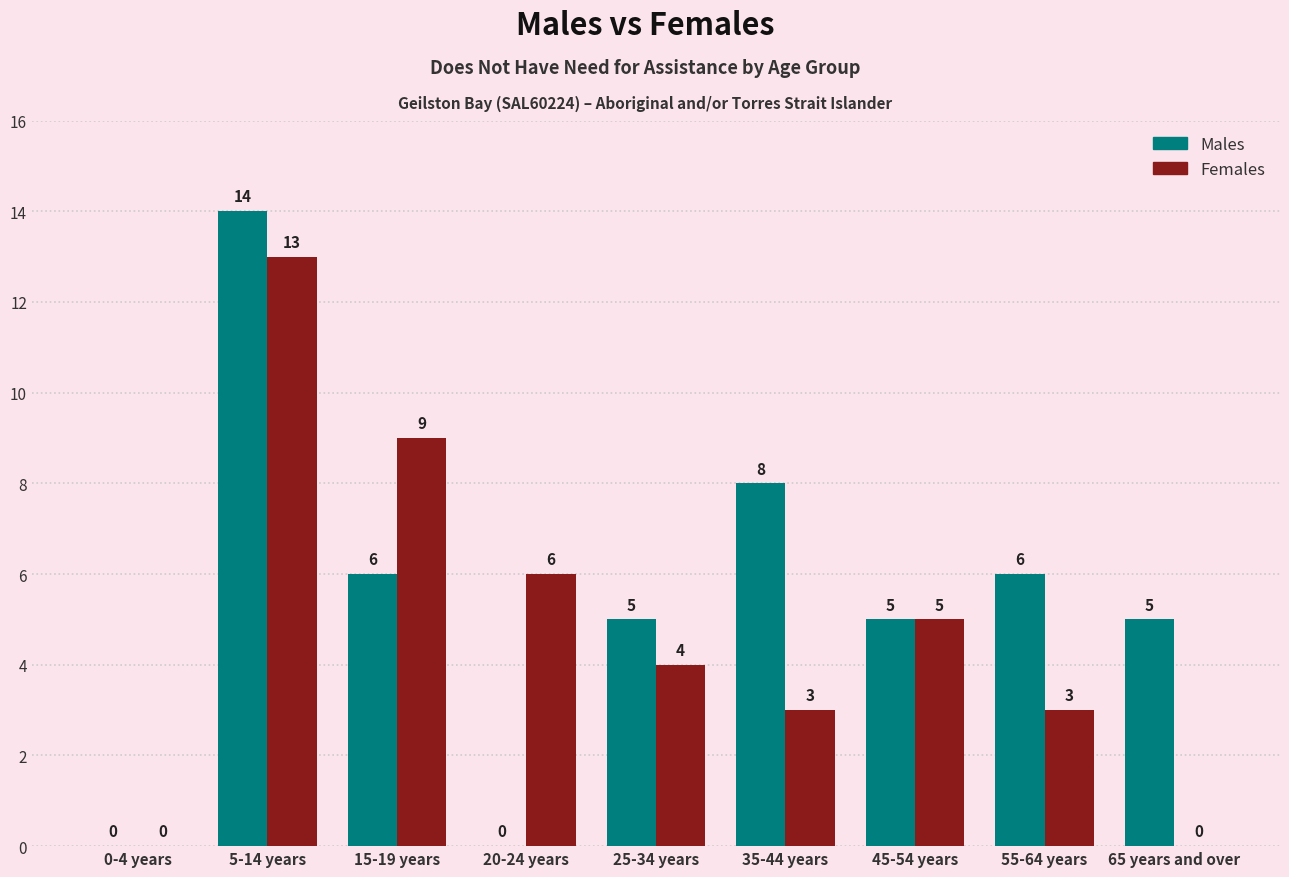

What is the sum of the Females values at 20-24 years and 25-34 years?

10